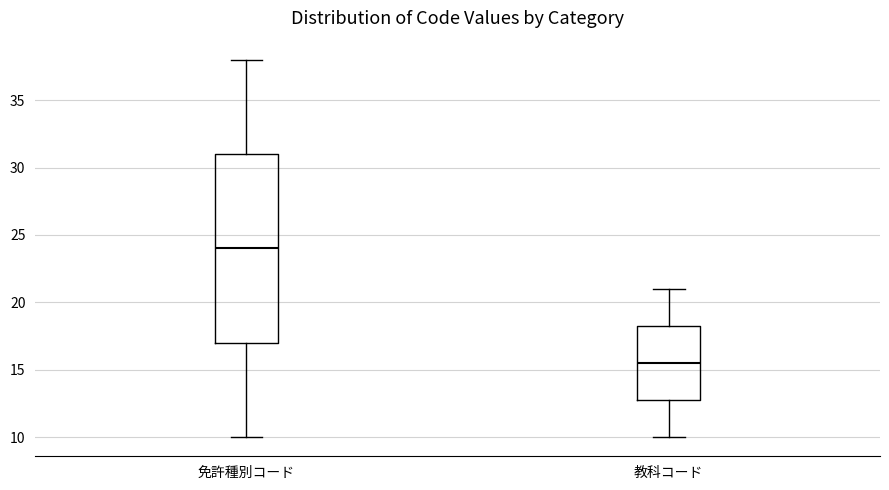

Which box is the tallest, from its lower edge to its upper edge?

免許種別コード